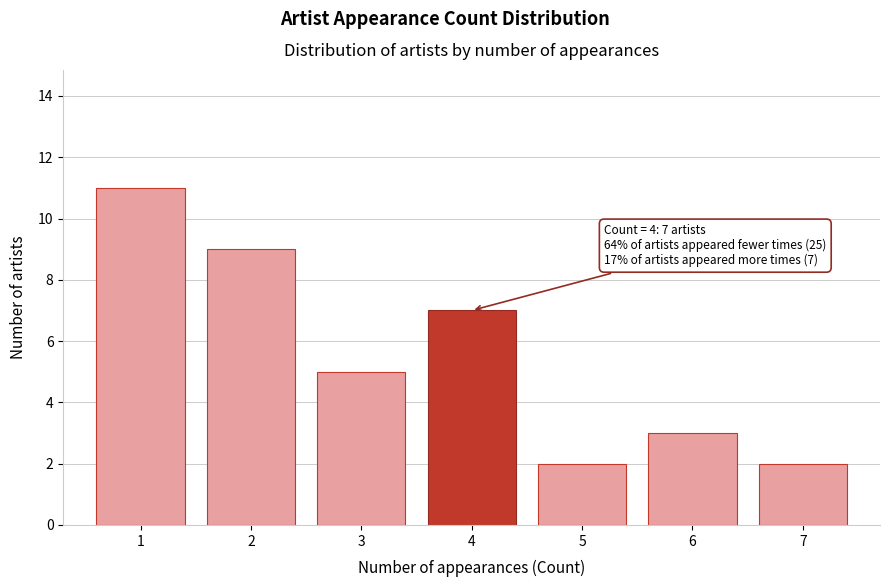

Which range on the x-axis has the tallest bar?

0.5 to 1.5